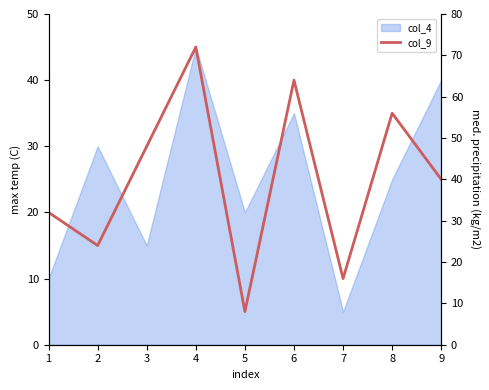

How many data points does each series have?

9